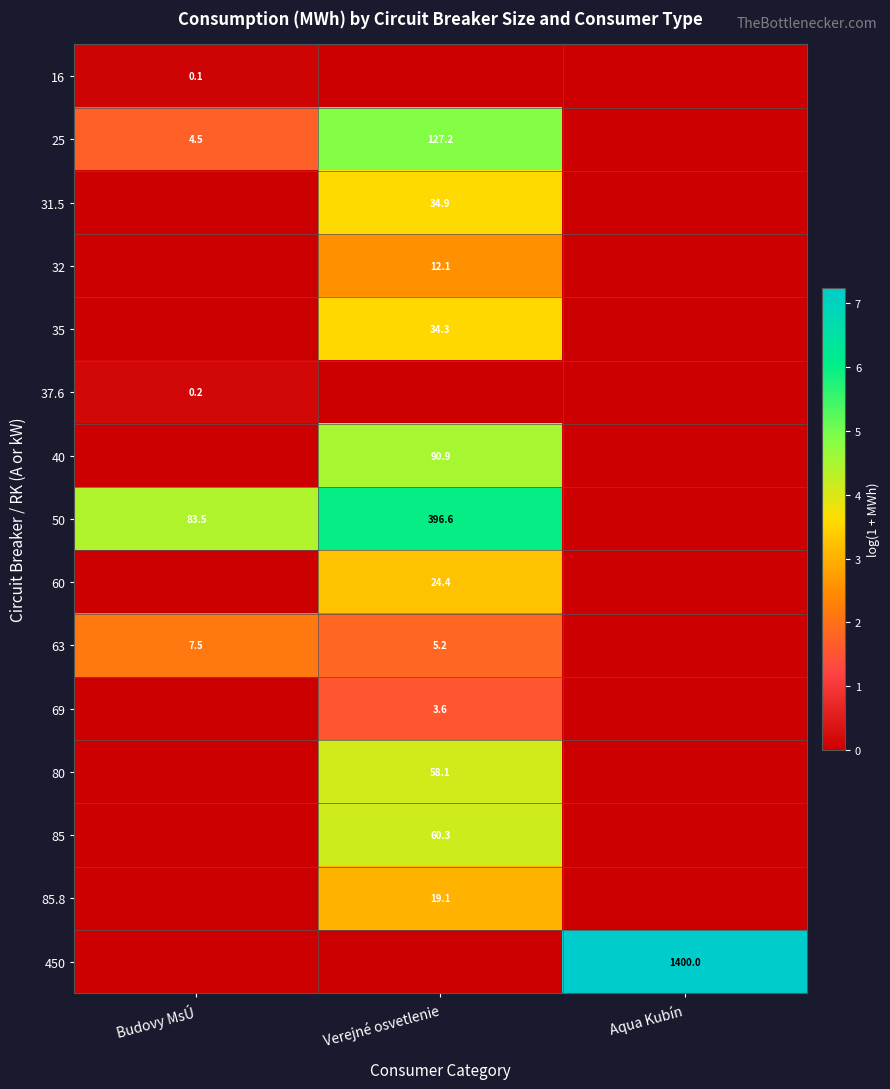

Is it true that 50 equals -3.7 at Aqua Kubín?

False